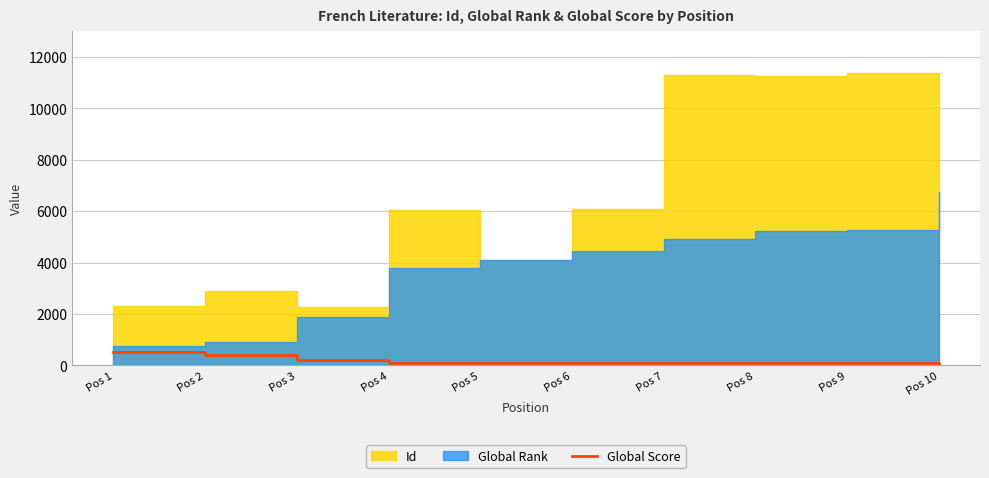

True or false: the data shows 118 at Pos 8.

False